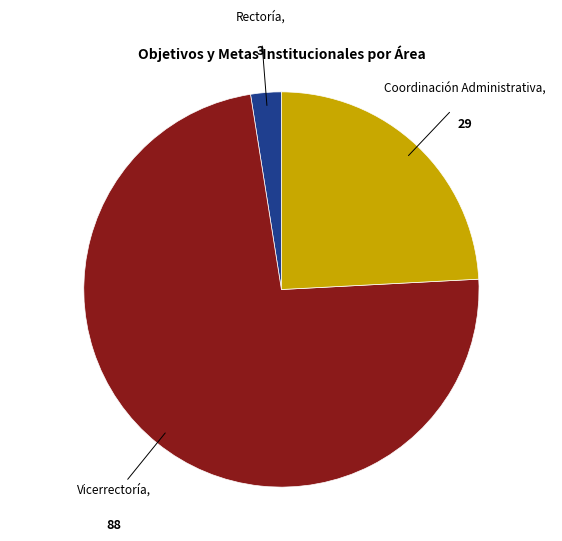

Does any single category account for the majority?

Yes